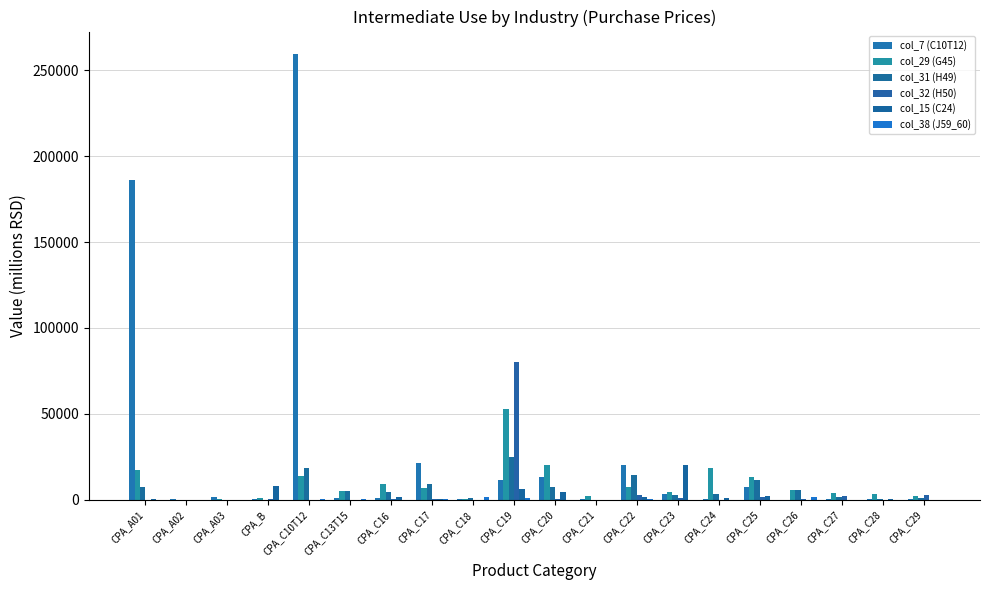

At how many categories does at least one series exceed 2884?

15